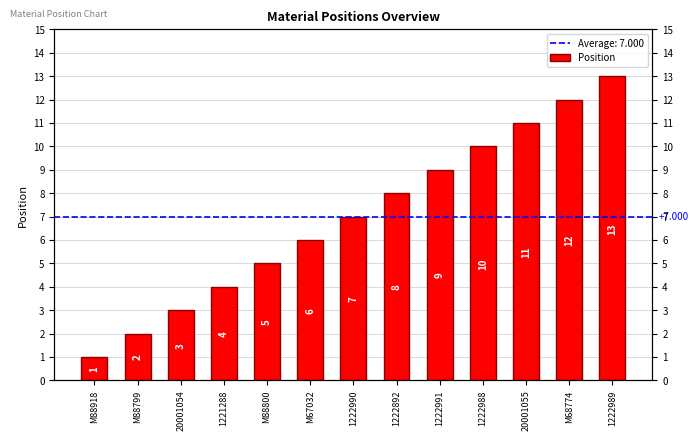

What is the label of the 7th bar from the left?

1222990